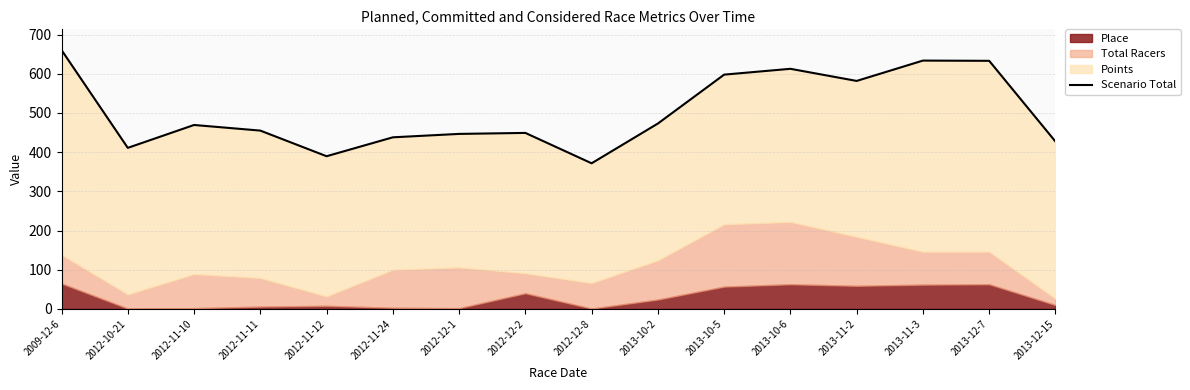

How many values exceed 469?

8